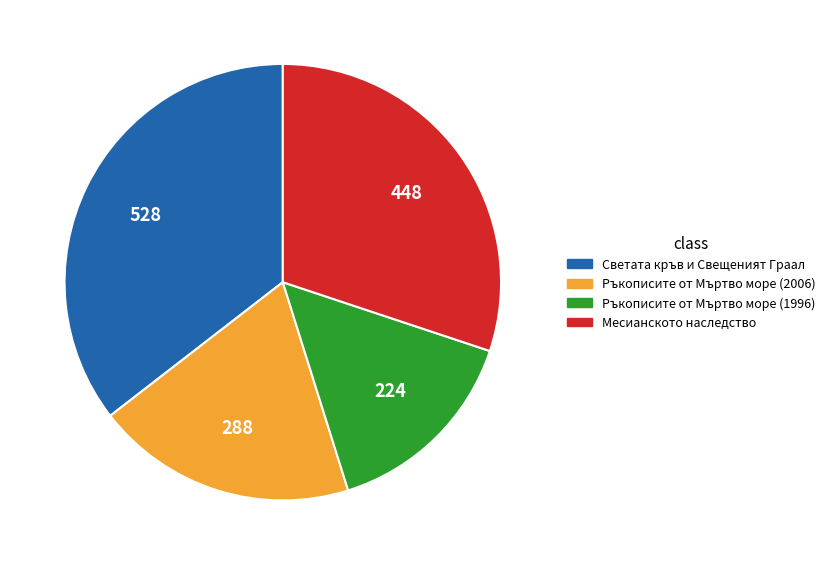

Does any single category account for the majority?

No